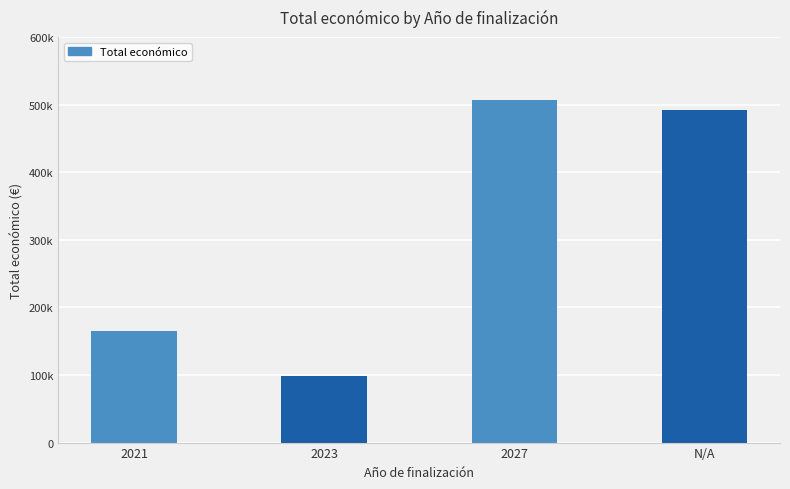

What is the average value?

315351